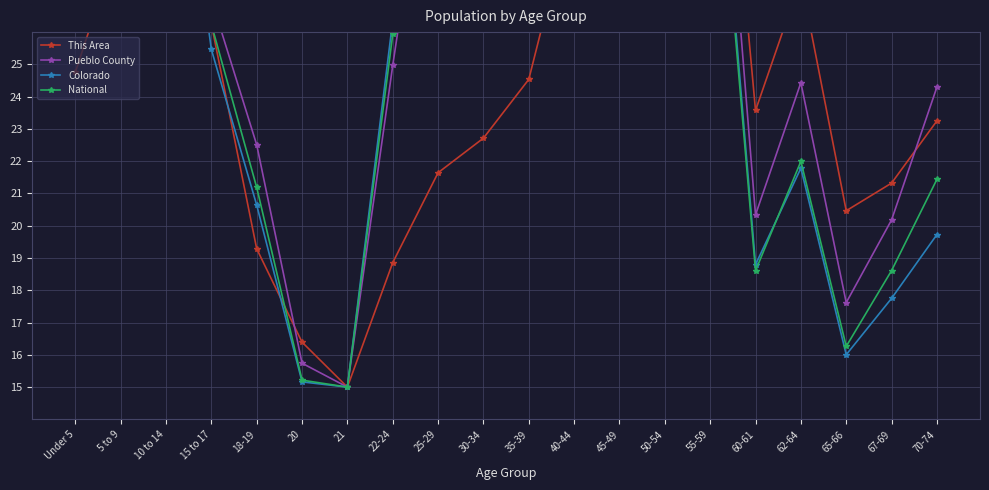

What is the label of the 11th point from the left?

35-39